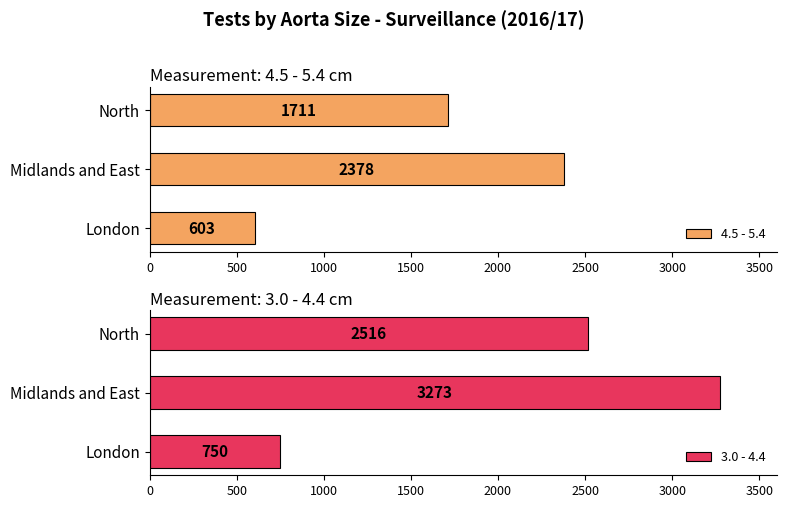

List the series in order of their overall mean, lowest first.

4.5 - 5.4, 3.0 - 4.4